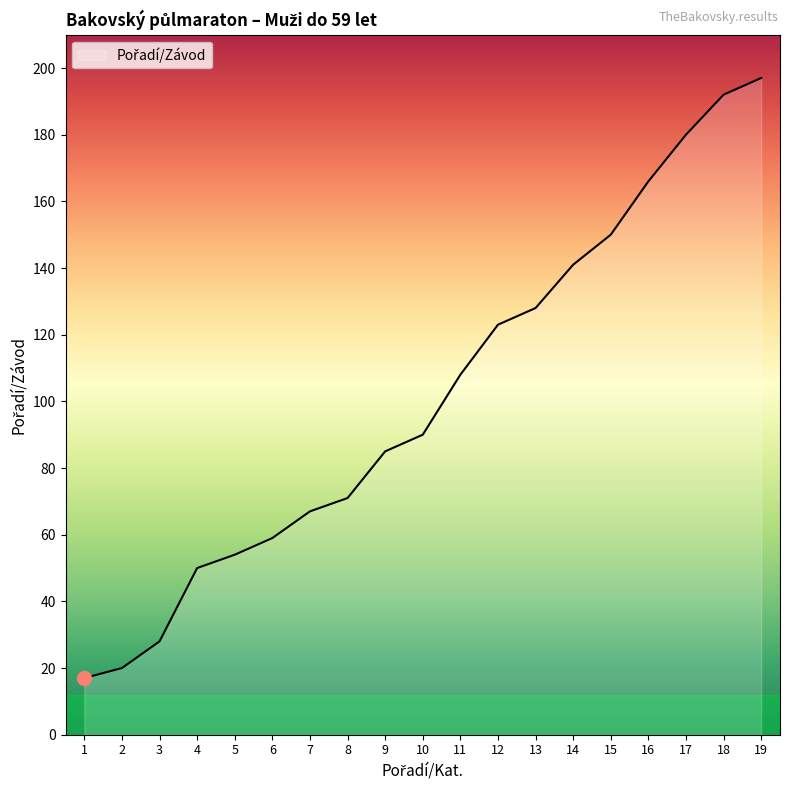

Read the value at 11.

108